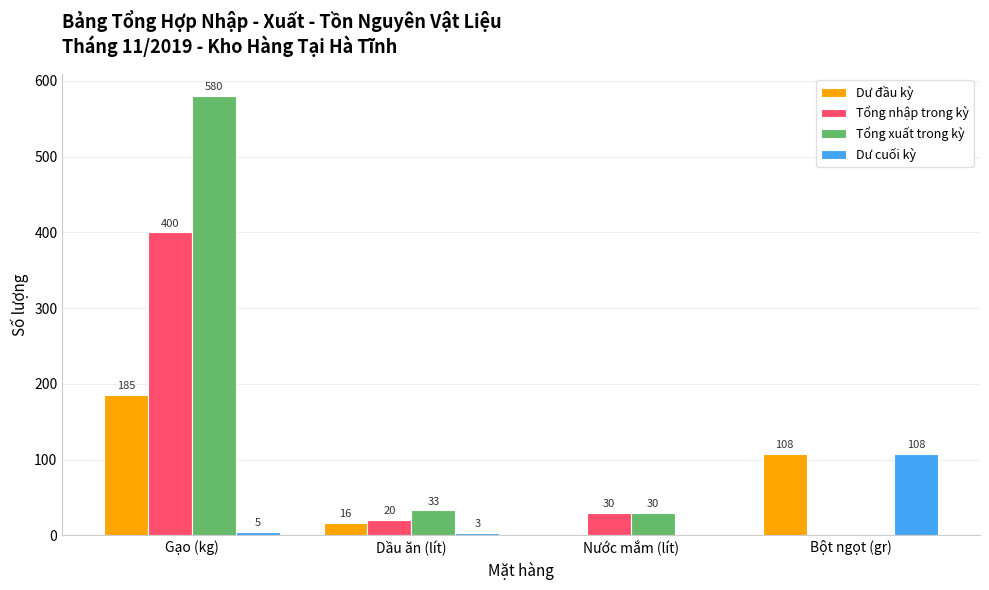

How many values in Tổng xuất trong kỳ are above zero?

3